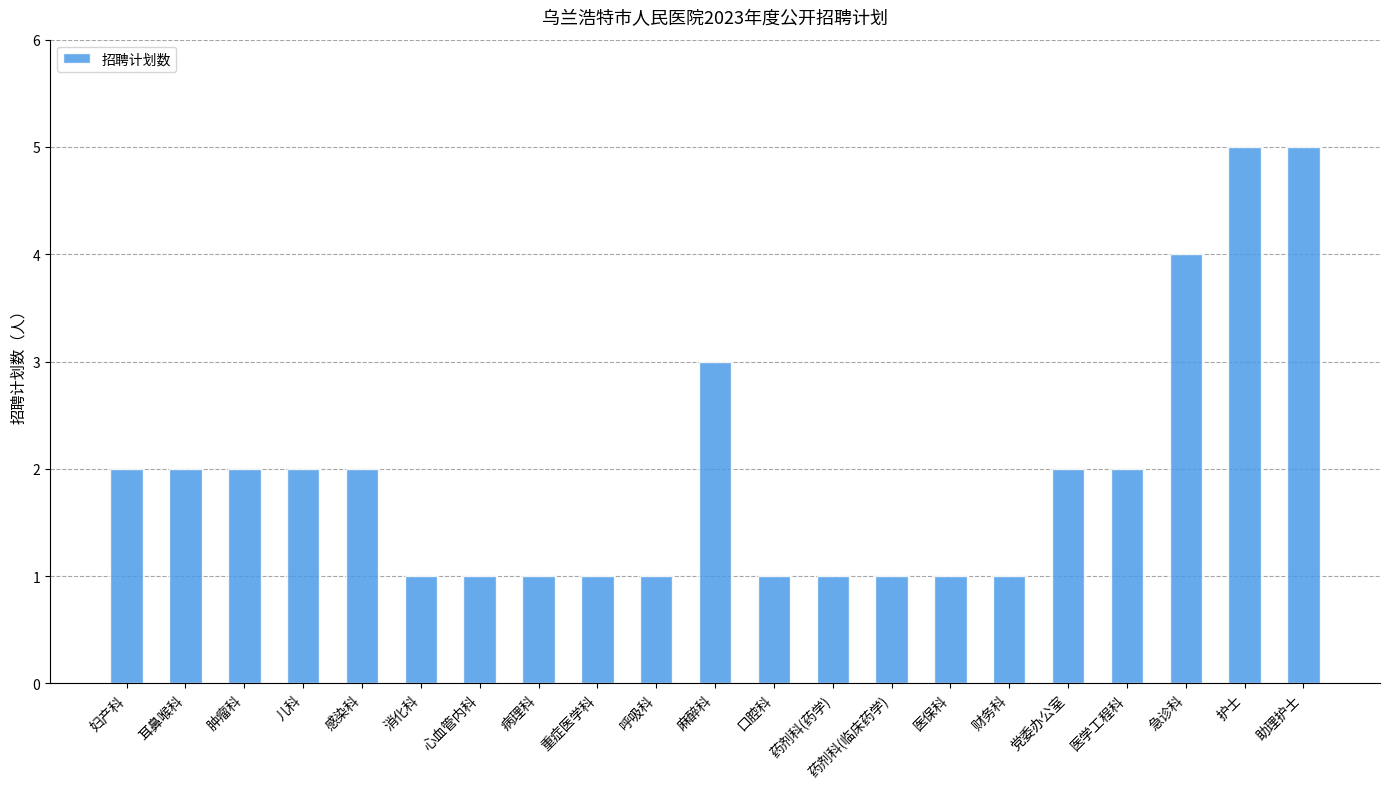

Read the value at 重症医学科.

1